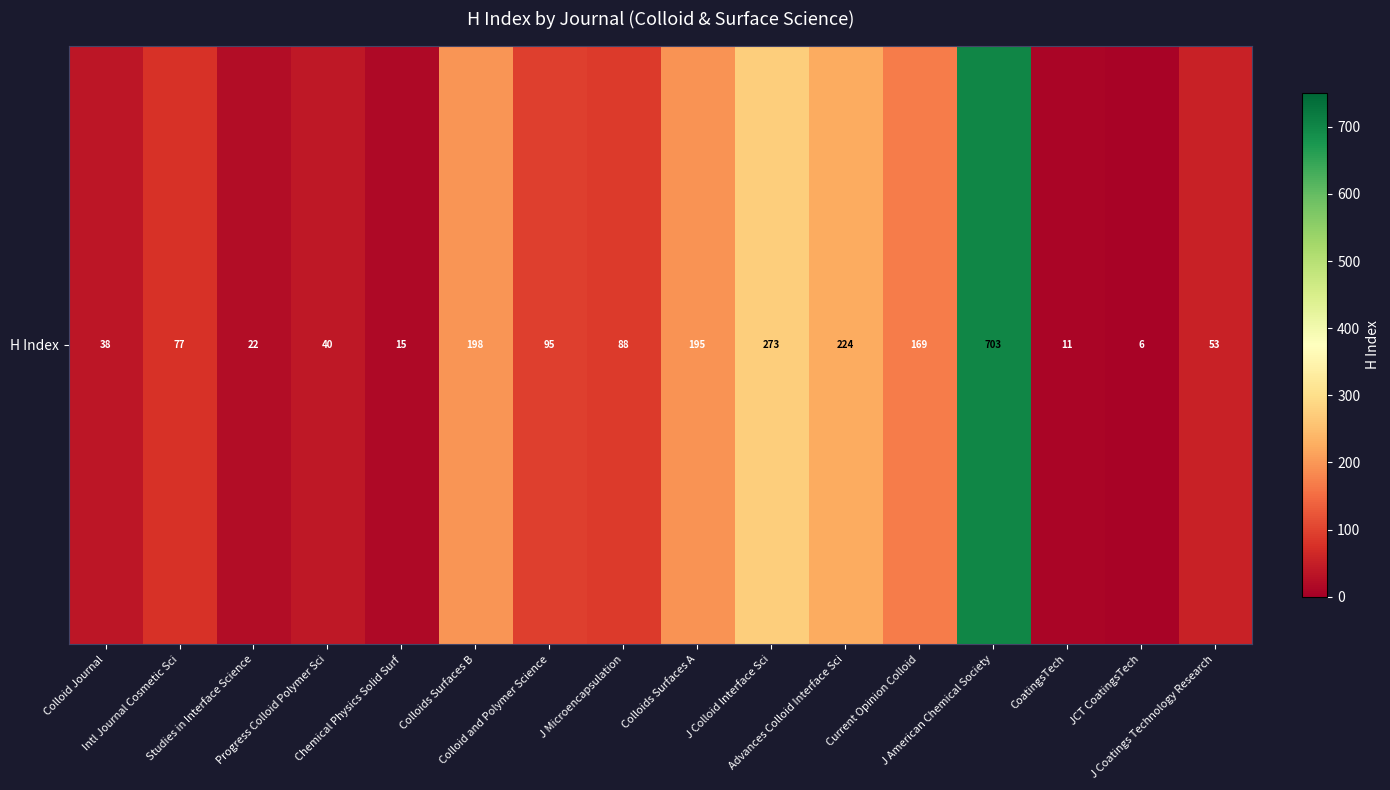

What is the sum of all values?

2207